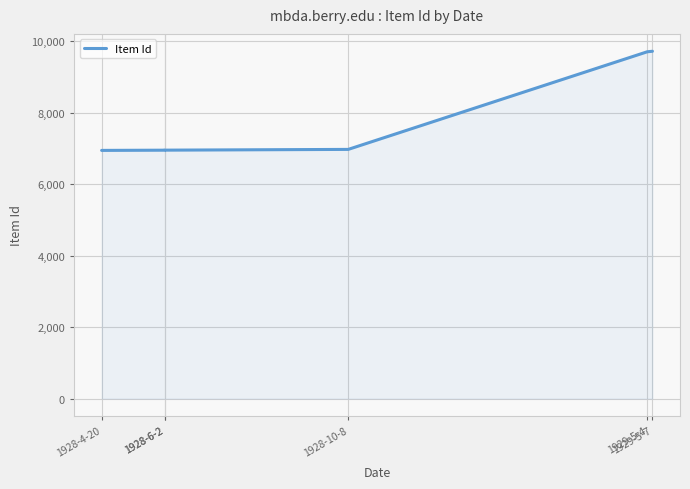

Does the chart display data point markers on the line(s)?

No